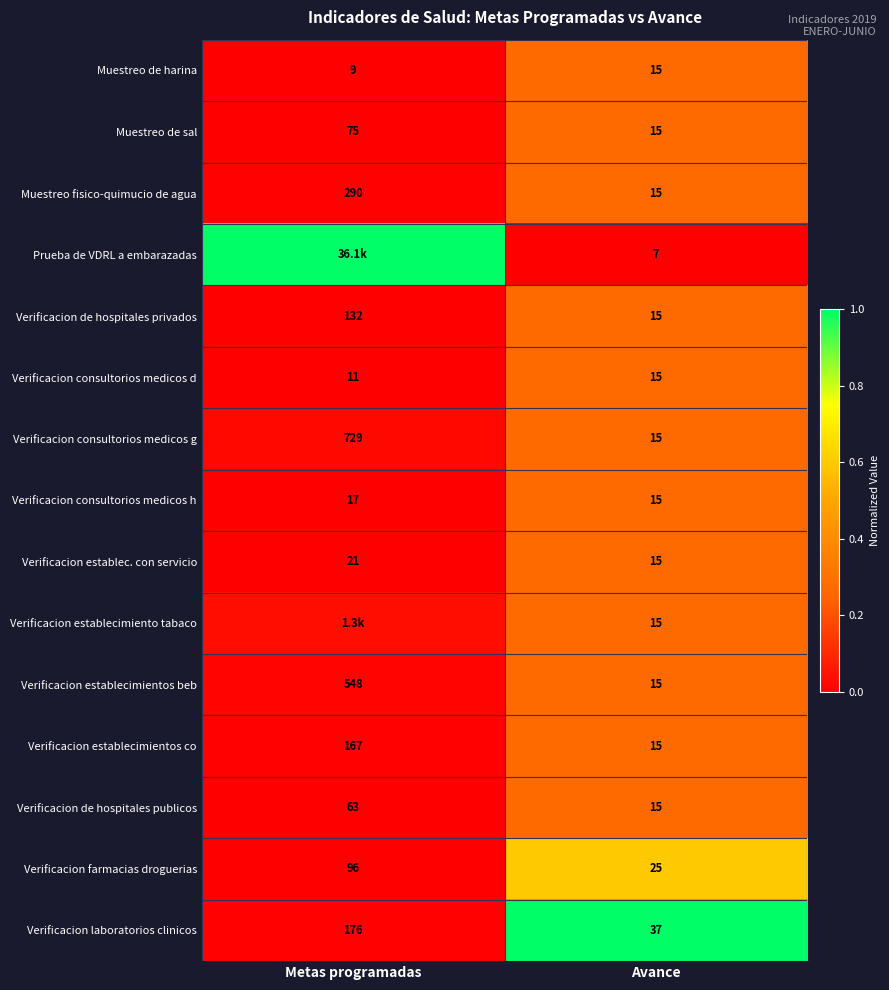

At which label does Muestreo fisico-quimucio de agua reach its minimum?

Avance